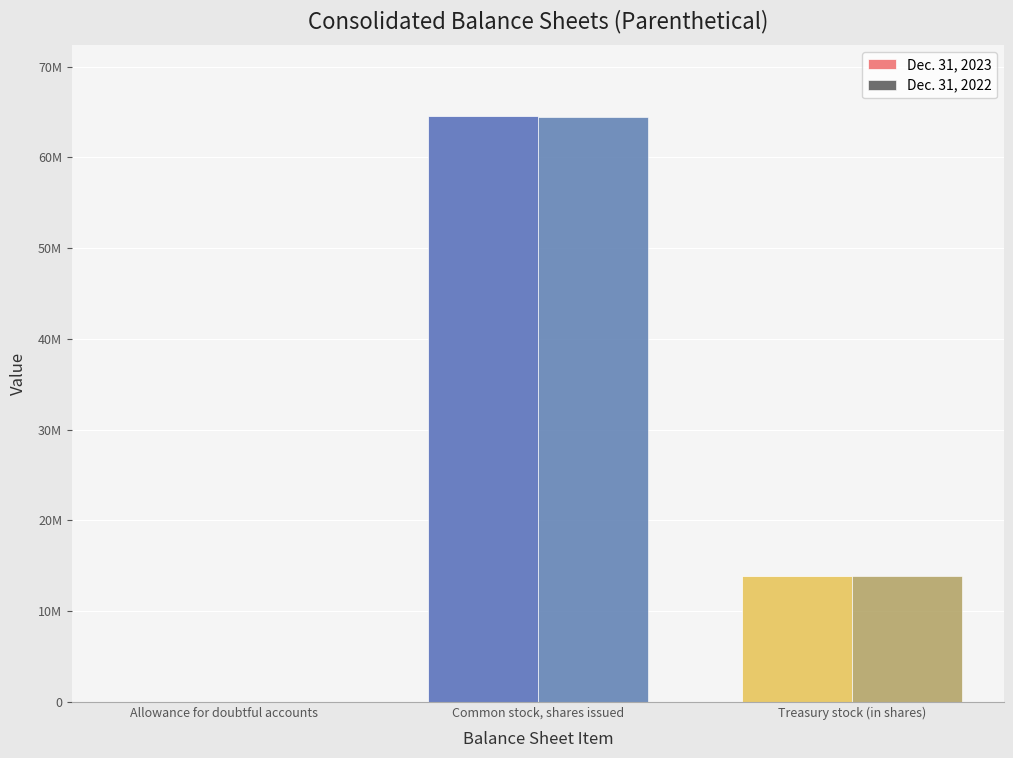

Read the Dec. 31, 2022 value at Treasury stock (in shares), to the nearest 100.

13890800